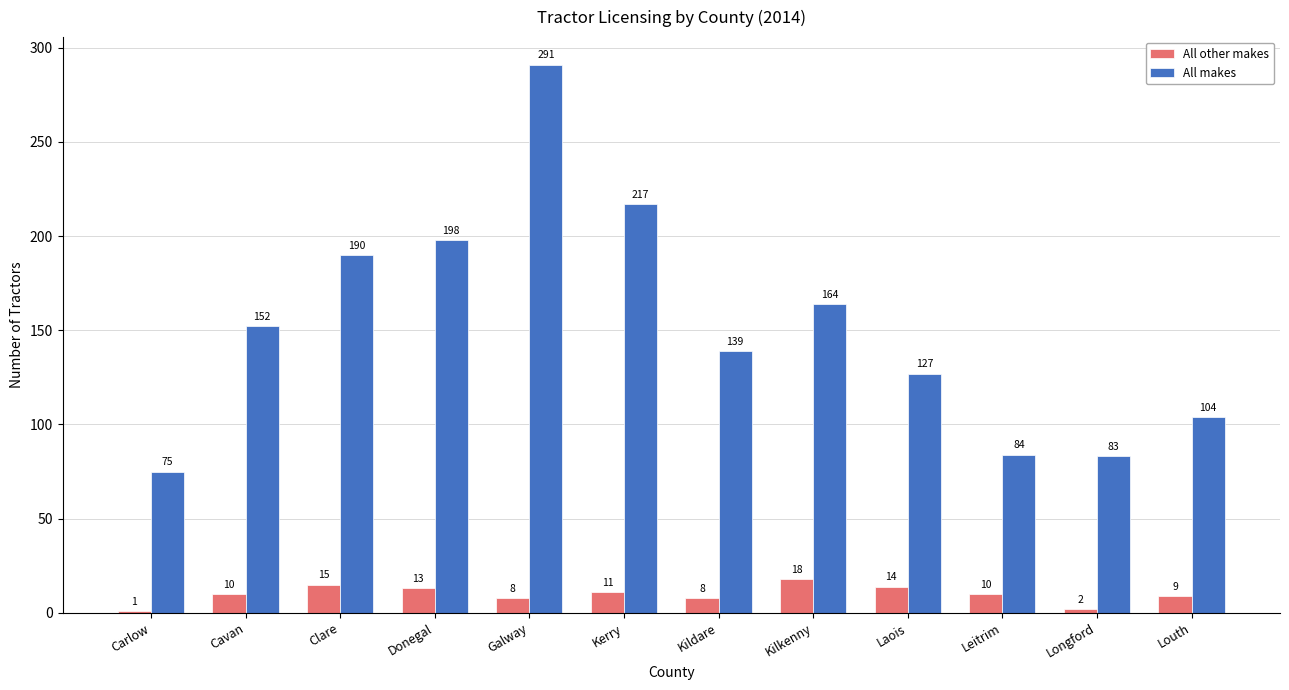

The value of All makes at Carlow is 51. True or false?

False